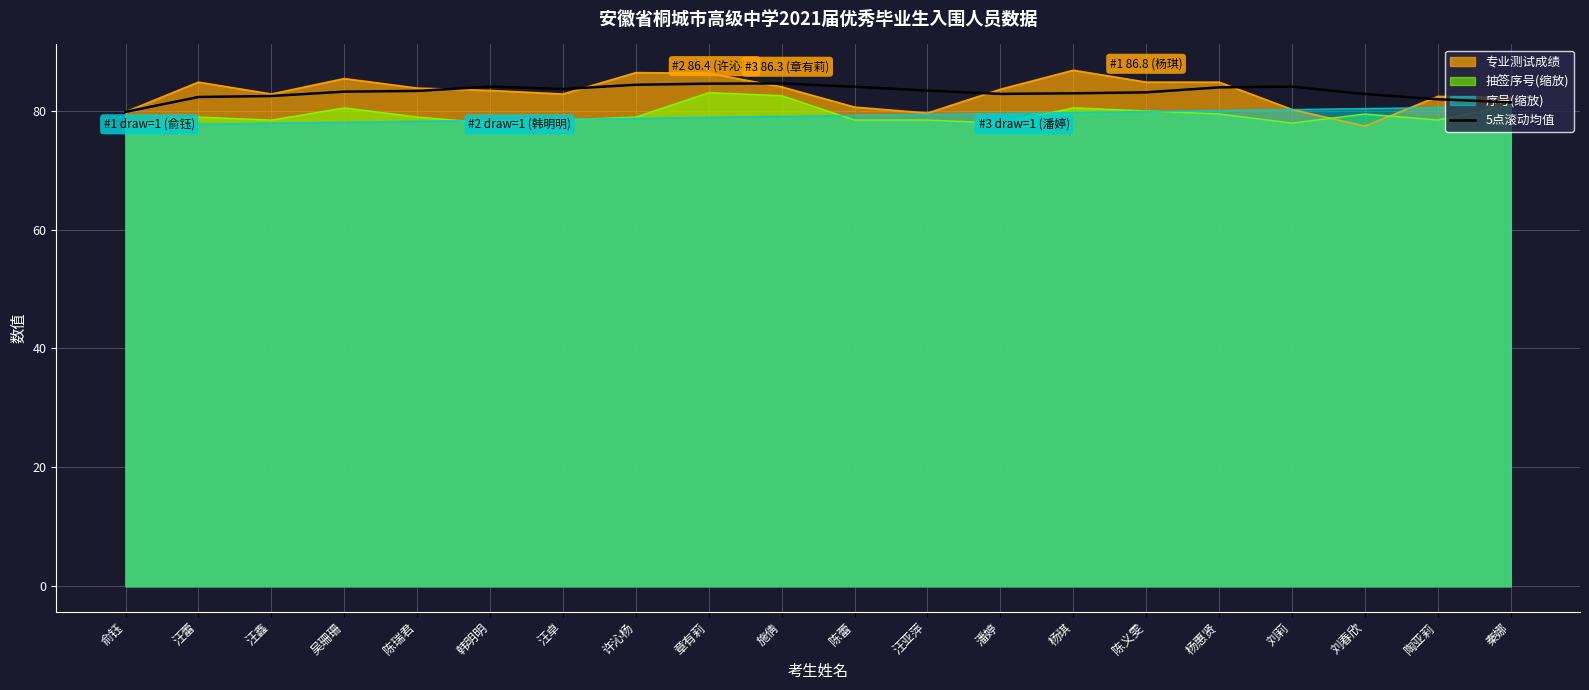

What is the label of the 3rd point from the left?

汪鑫